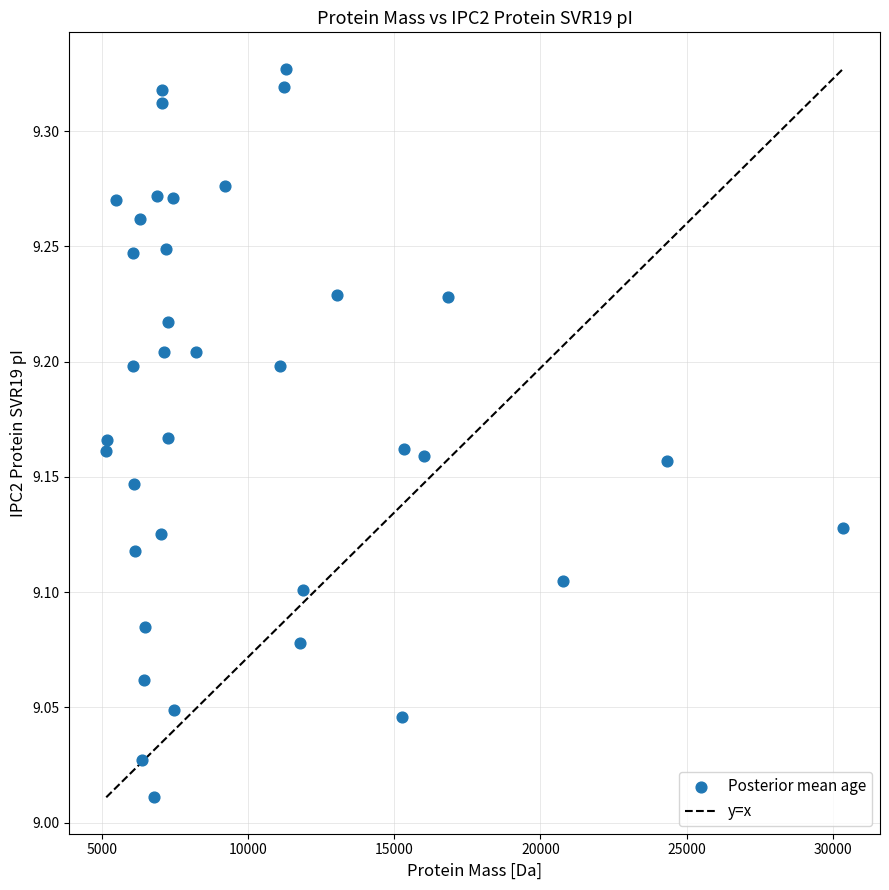

What is the range of Y values (max minus min)?

0.3